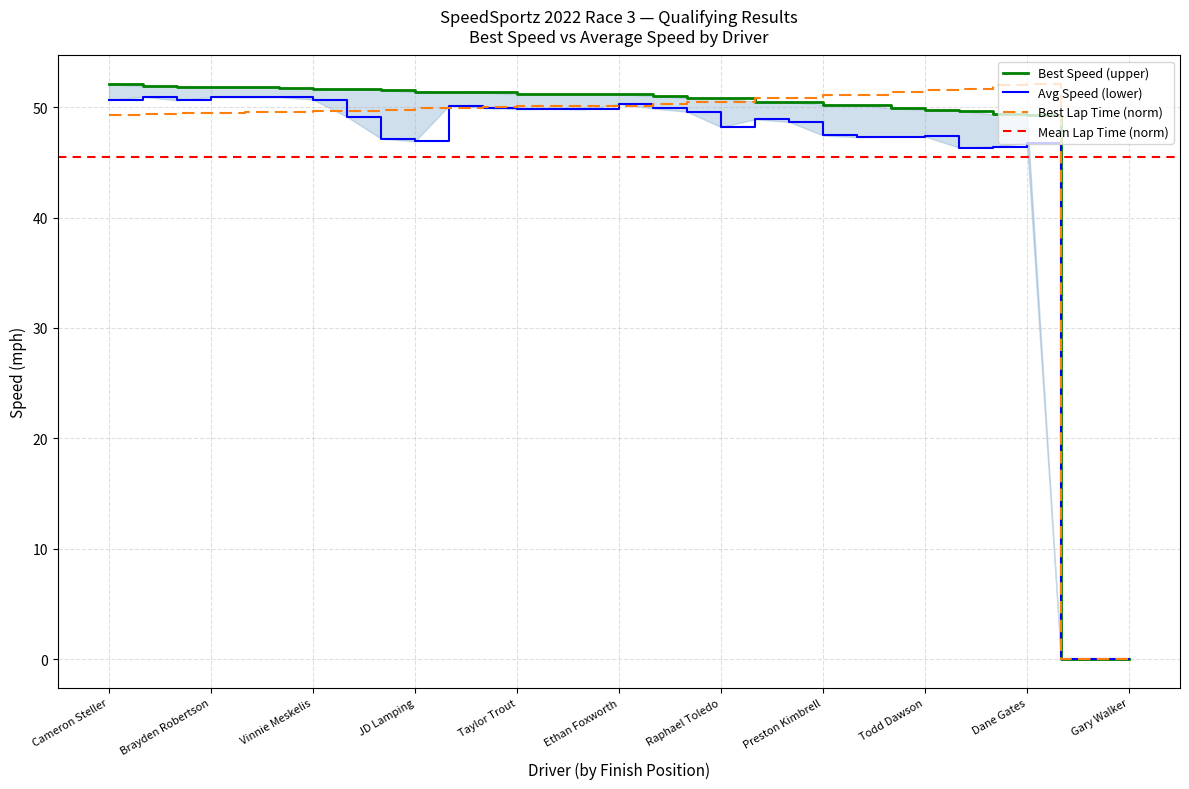

True or false: Best Lap Time (norm) has a value of 22.3 at Brayden Robertson.

False